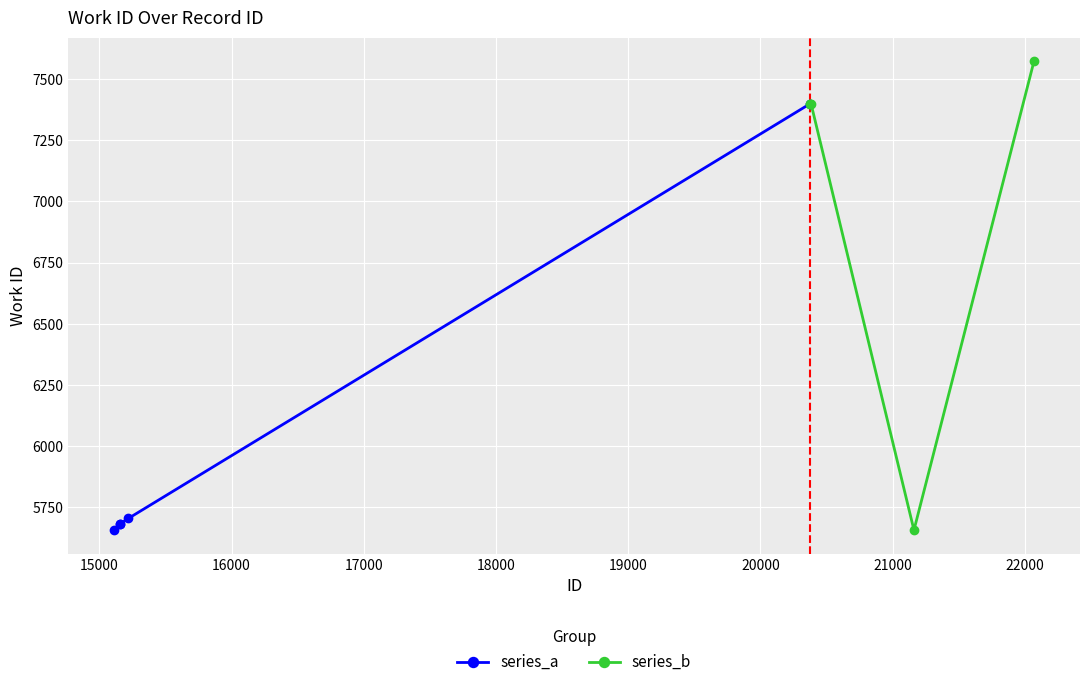

True or false: series_a has more than 1 points higher than both neighbors.

False